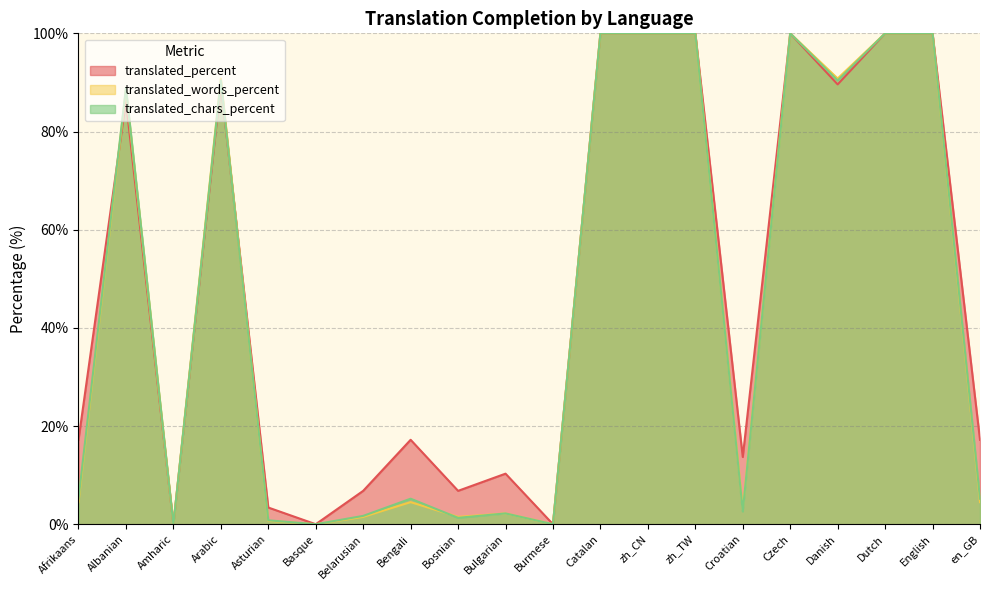

At which category does translated_words_percent reach its first local valley?

Amharic